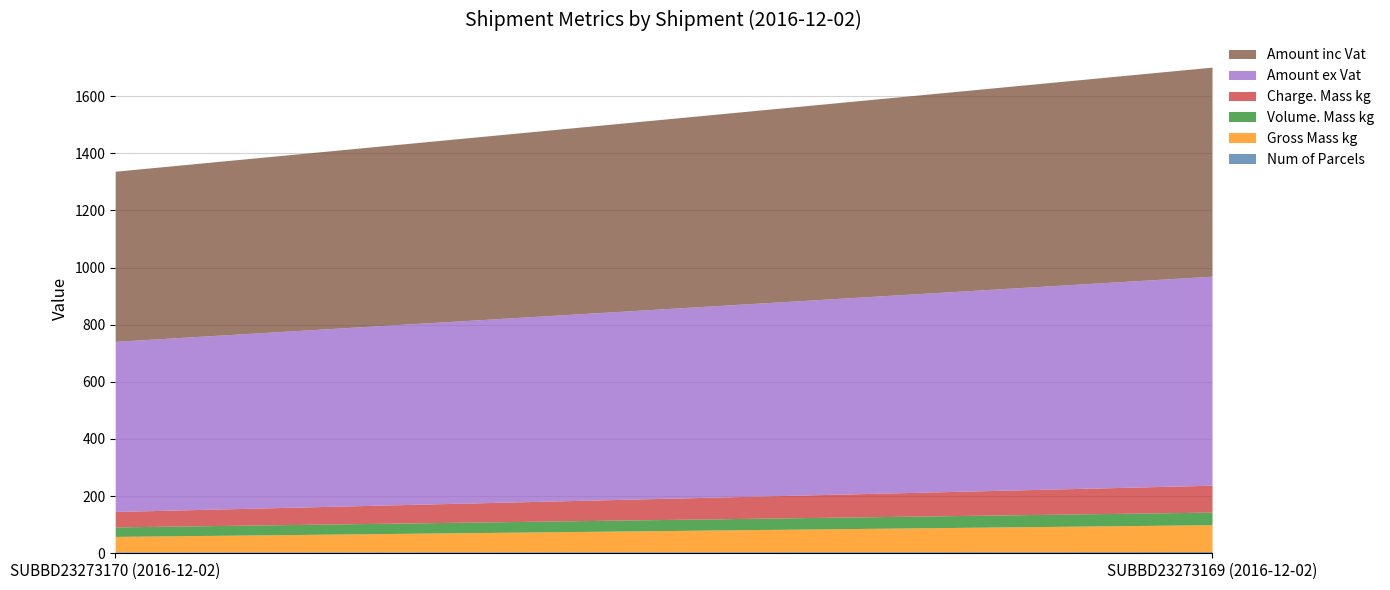

Which series changed the most between SUBBD23273170 (2016-12-02) and SUBBD23273169 (2016-12-02)?

Amount ex Vat